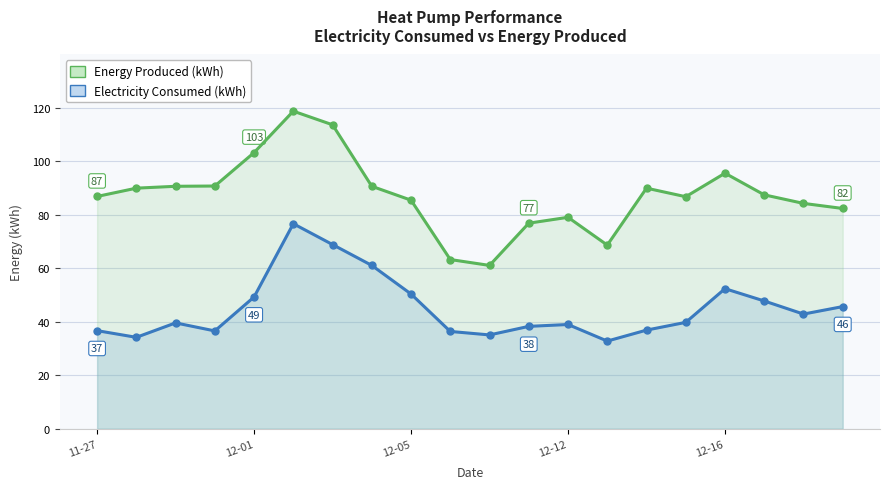

What is the difference between the highest and lowest values at 11-27?

50.2